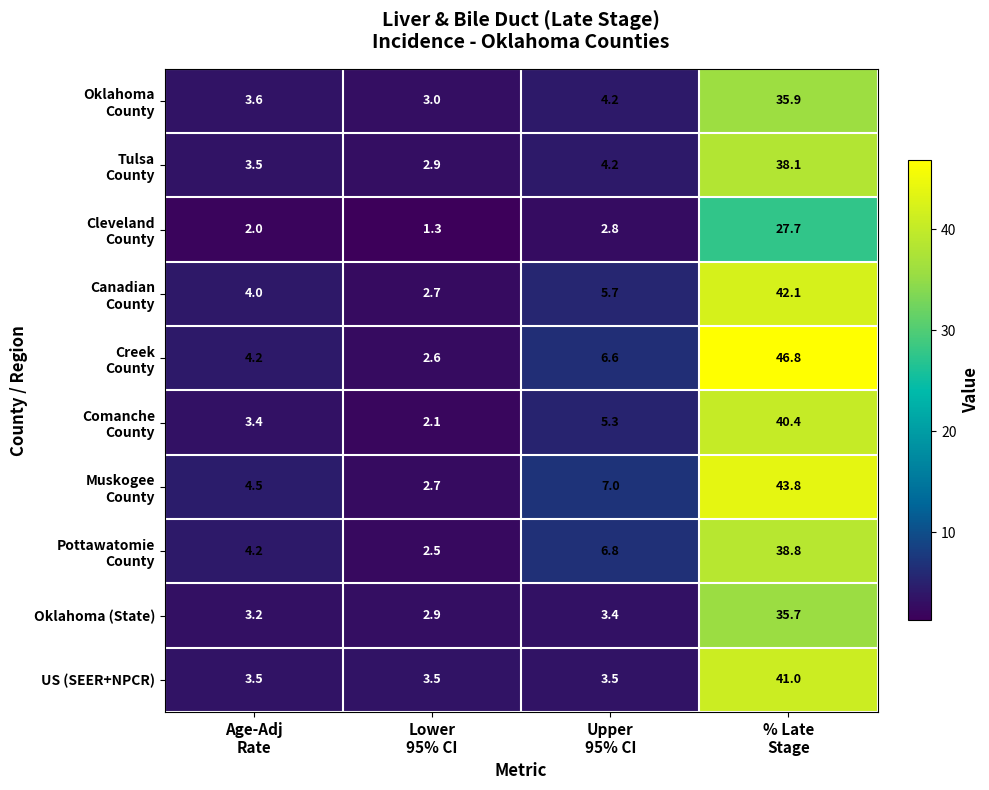

What is the maximum value shown in the chart?

46.8